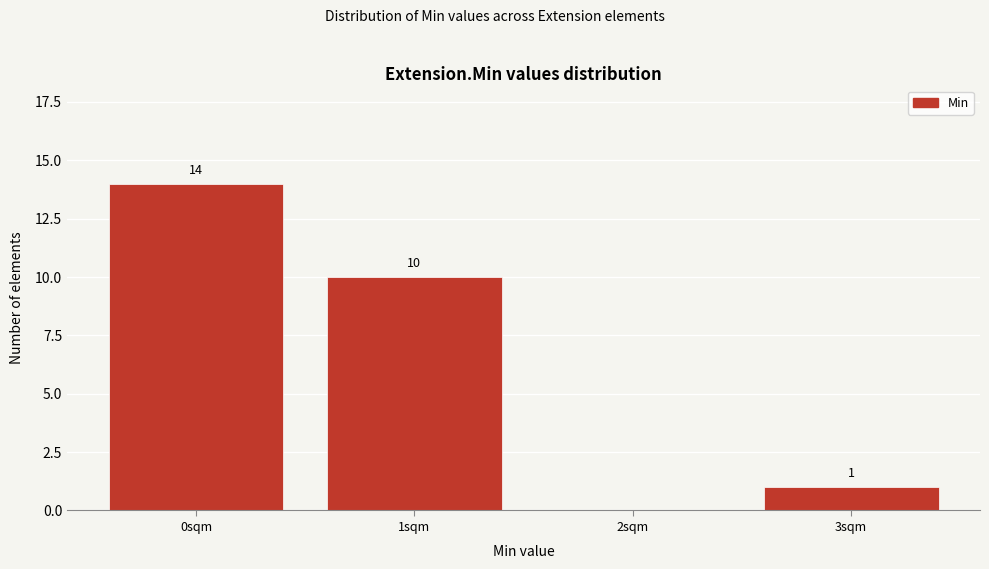

Reading right to left, transcribe all the data shown in this chart.

3sqm=1	2sqm=0	1sqm=10	0sqm=14